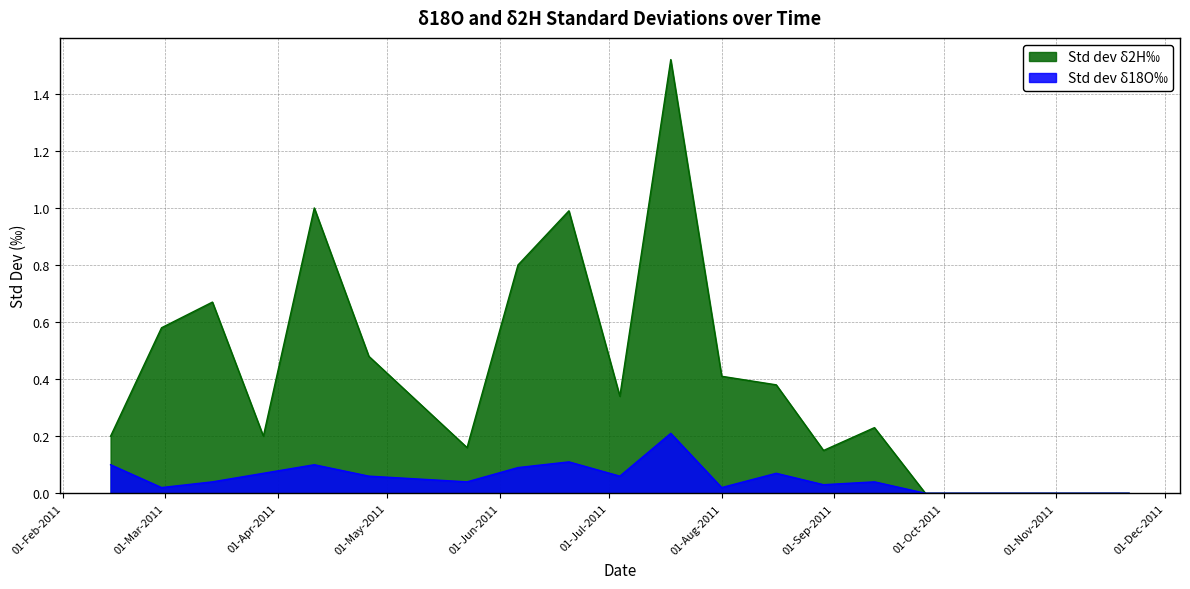

How many series are shown in this chart?

2